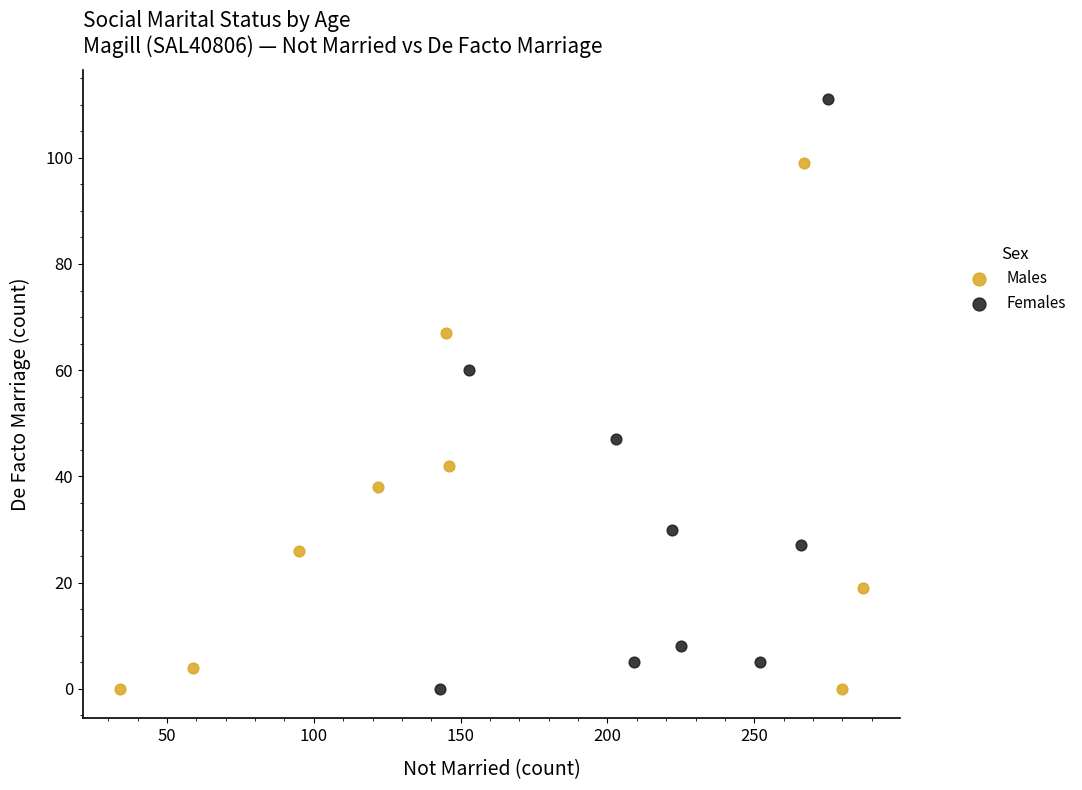

Which series has the largest Y range (max minus min)?

Females